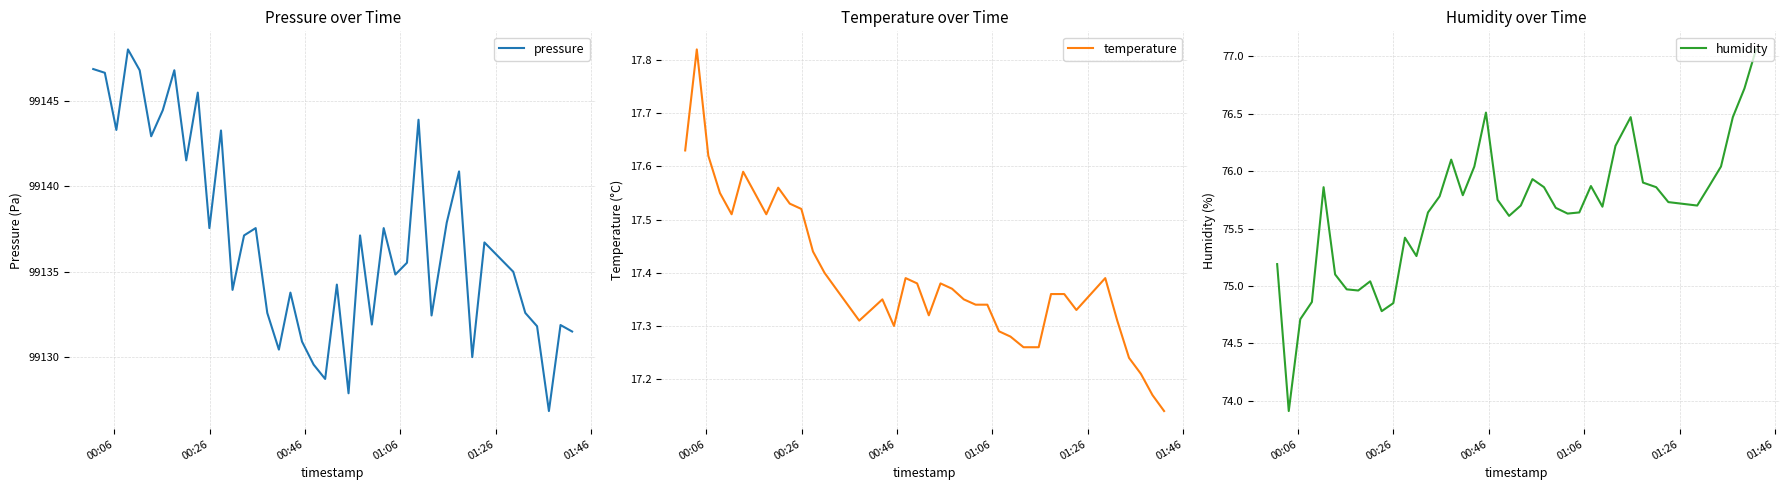

What is the minimum value for pressure?

99126.8